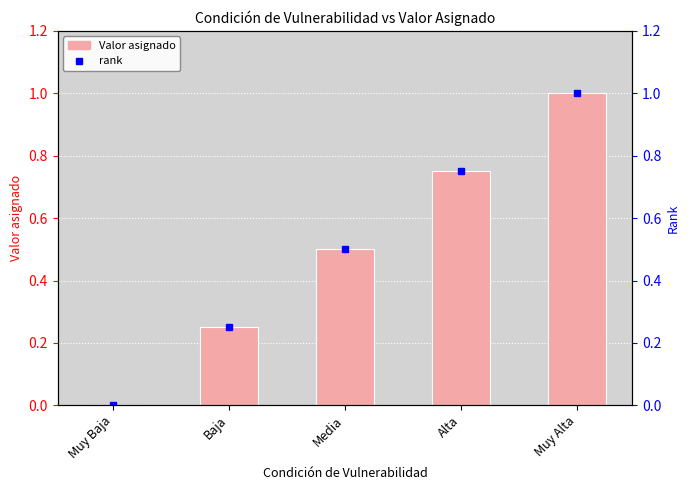

Where is the data nearest to the value 0?

Muy Baja